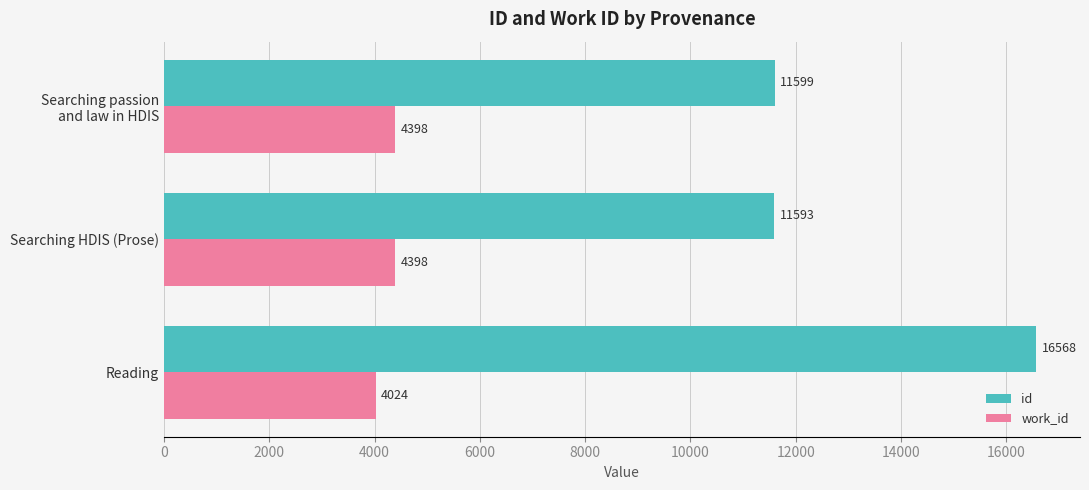

What is the sum of all id values?

39760